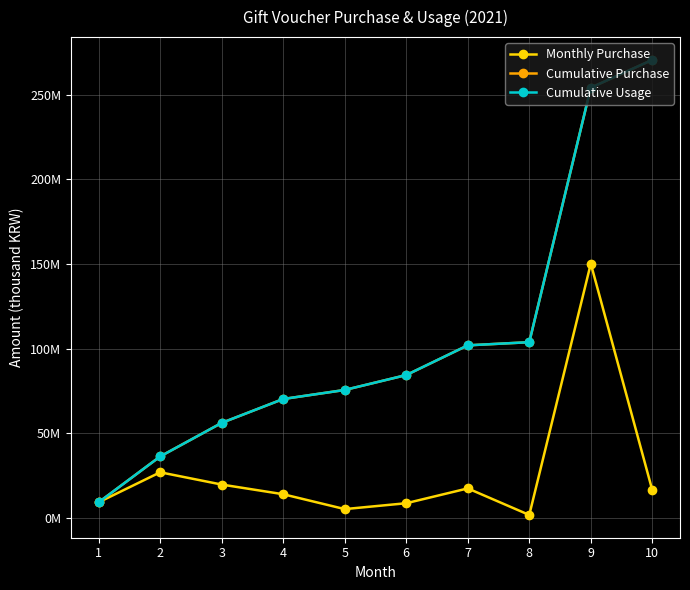

Does the chart have visible grid lines?

Yes